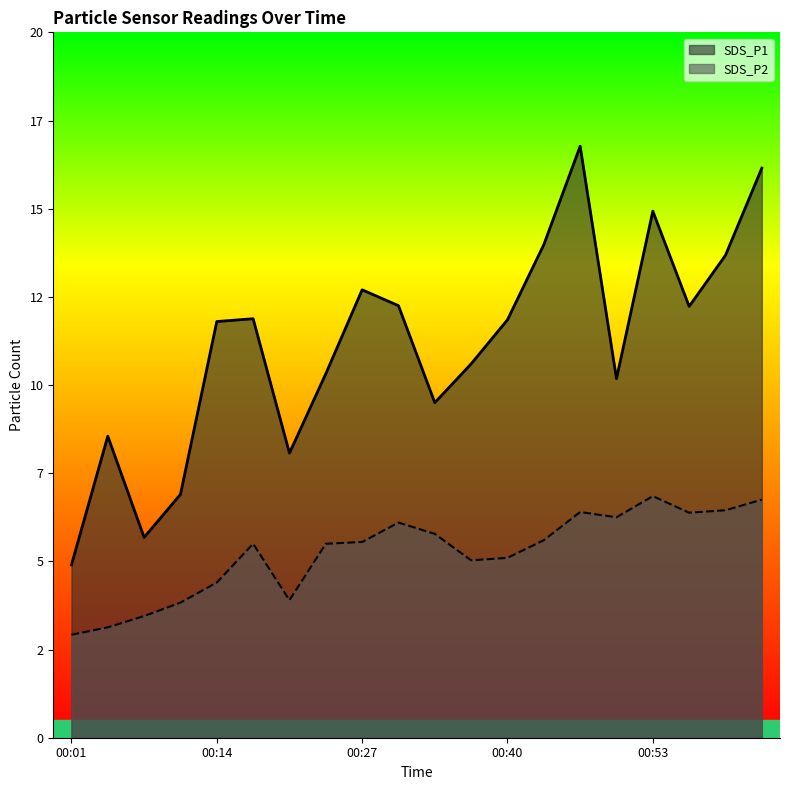

Is the value of SDS_P2 at 00:23 greater than the value of SDS_P1 at 00:27?

No